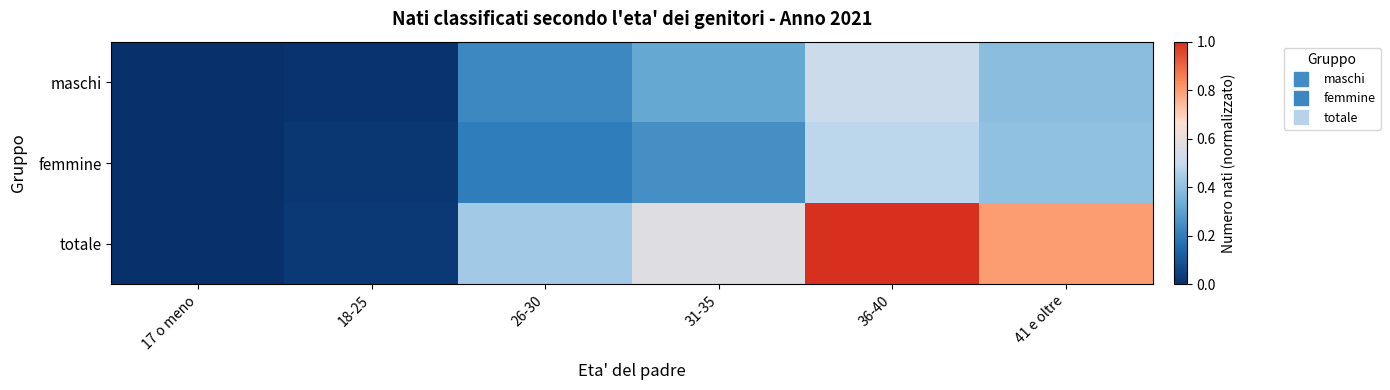

Reading left to right, list all the values displayed in this chart.

maschi: 17 o meno=0.0	18-25=0.0	26-30=0.2	31-35=0.3	36-40=0.5	41 e oltre=0.4
femmine: 17 o meno=0.0	18-25=0.0	26-30=0.2	31-35=0.2	36-40=0.5	41 e oltre=0.4
totale: 17 o meno=0.0	18-25=0.0	26-30=0.4	31-35=0.6	36-40=1.0	41 e oltre=0.8